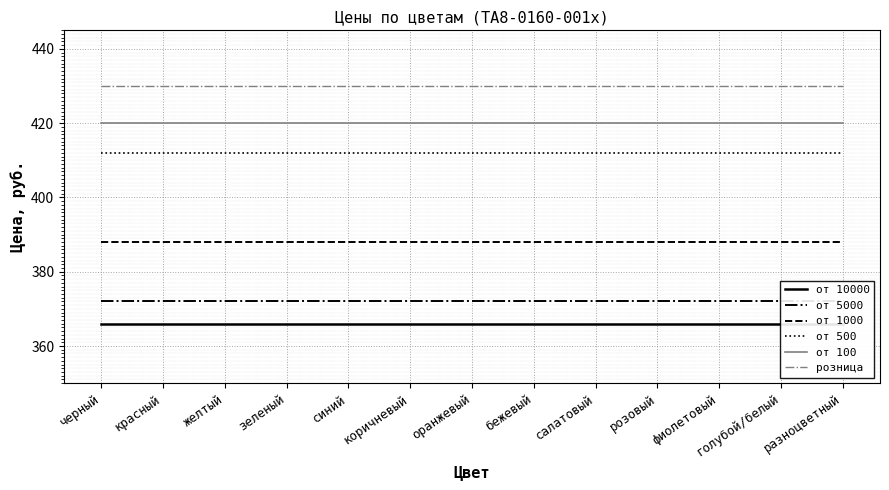

What is the sum of the от 1000 values at фиолетовый and коричневый?

776